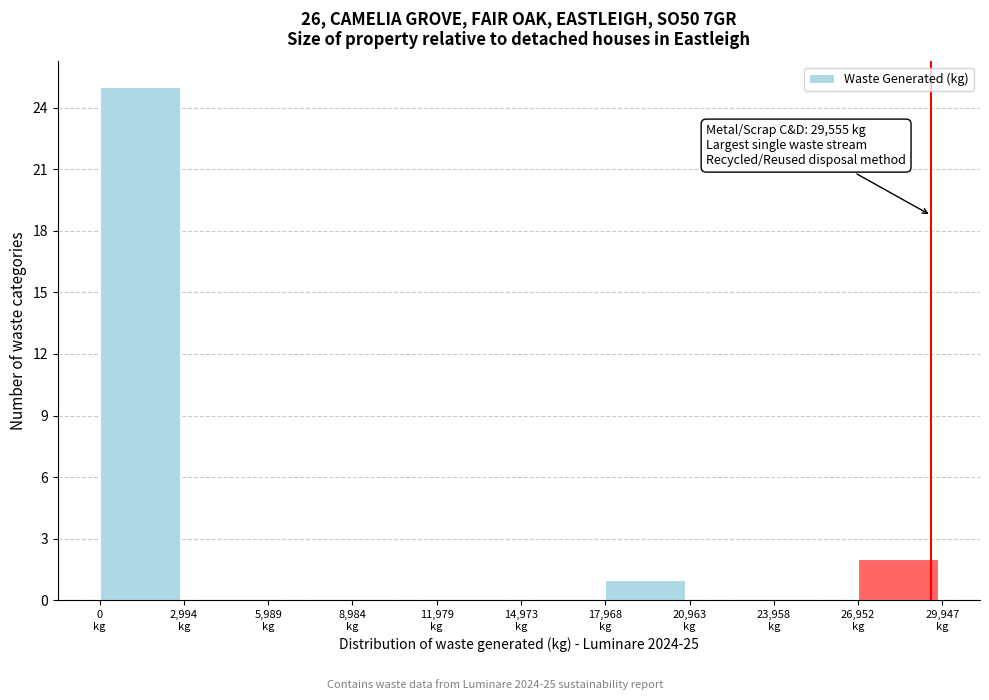

Over which range of the x-axis is the bar tallest?

0 to 3000